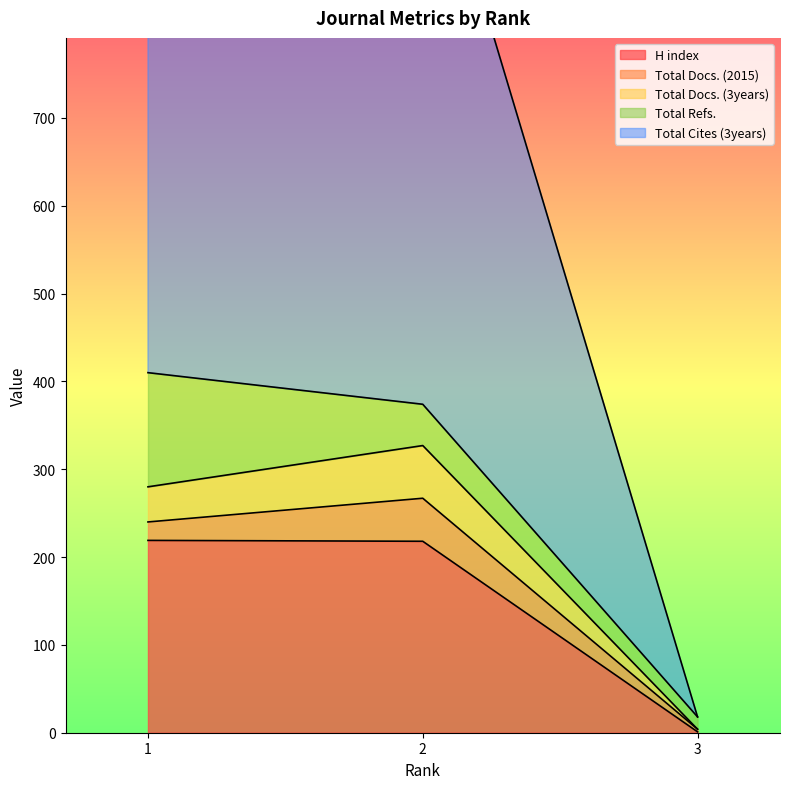

The value of H index at 2 is 48. True or false?

False